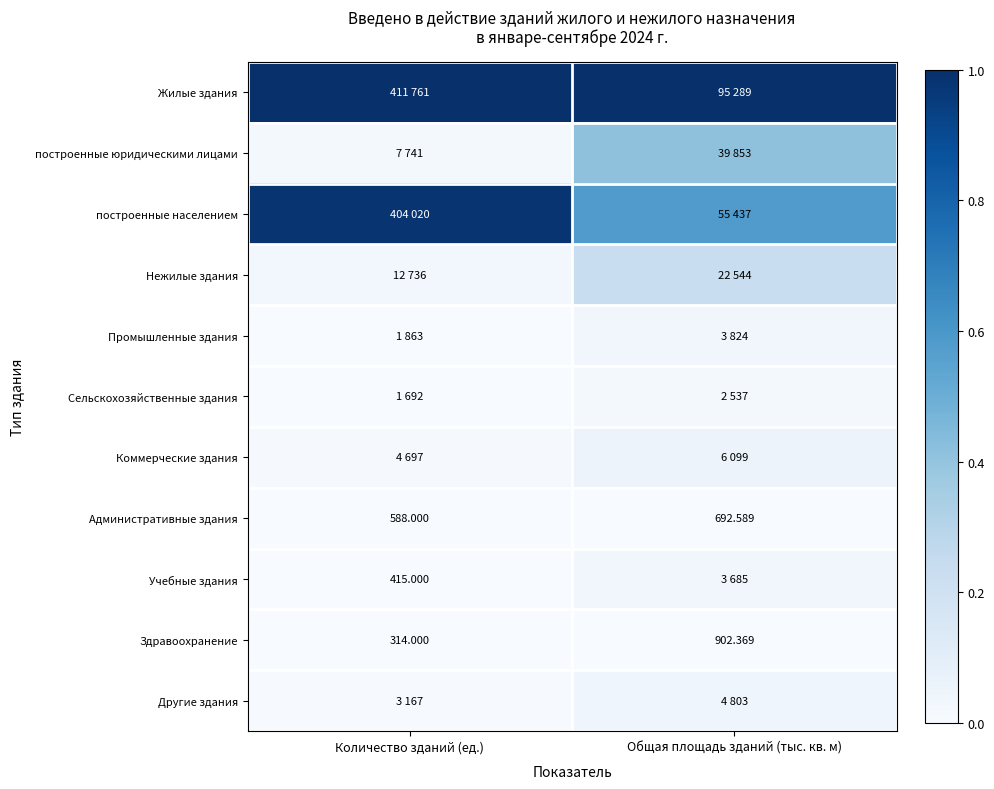

How many series are shown in this chart?

11